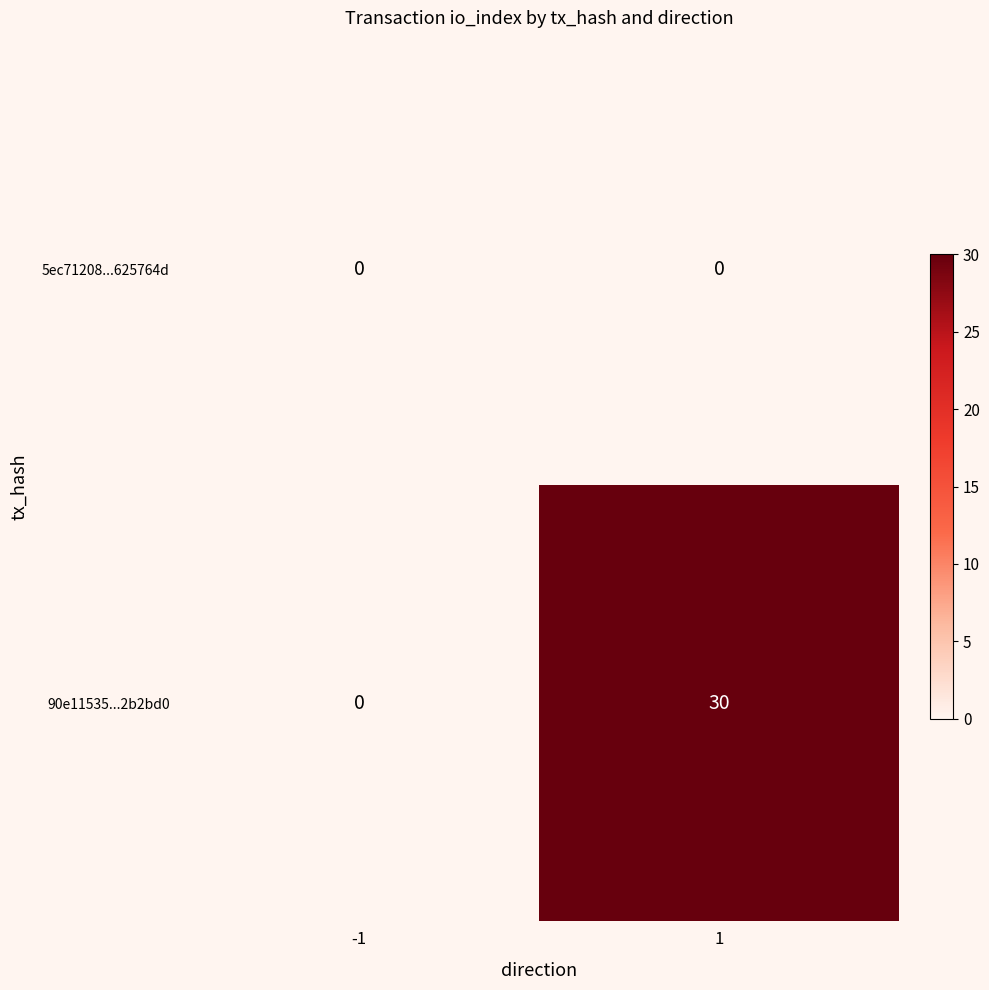

What is the total value across all series at 1?

30